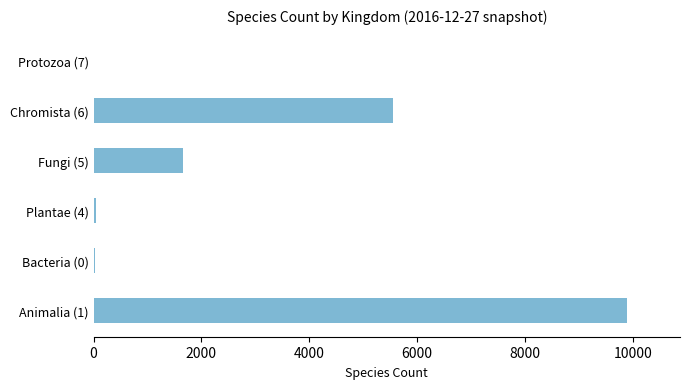

Which category has the highest value across all series?

Animalia (1)